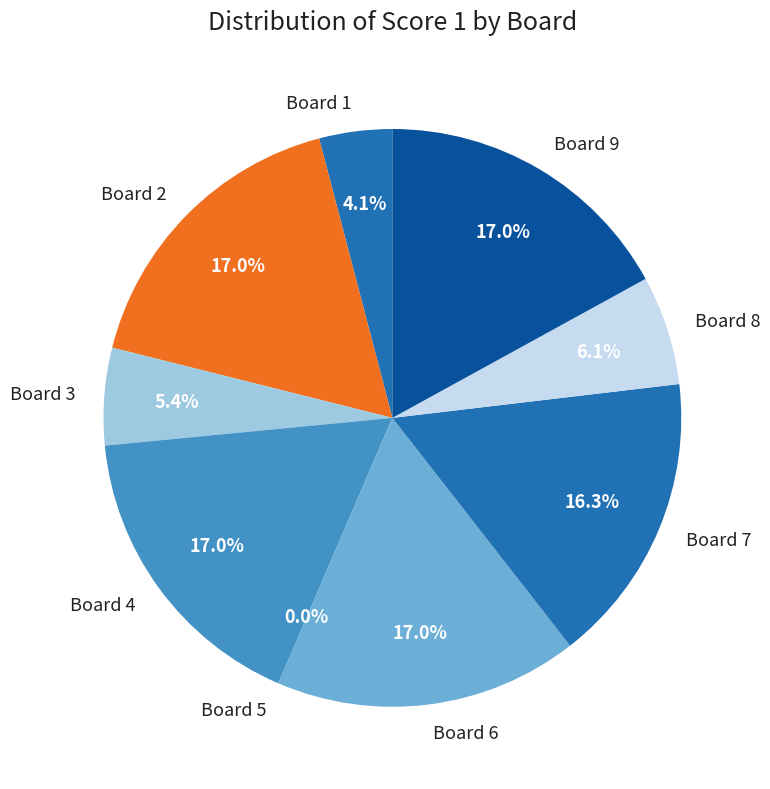

To the nearest percent, what portion does Board 1 represent?

4%